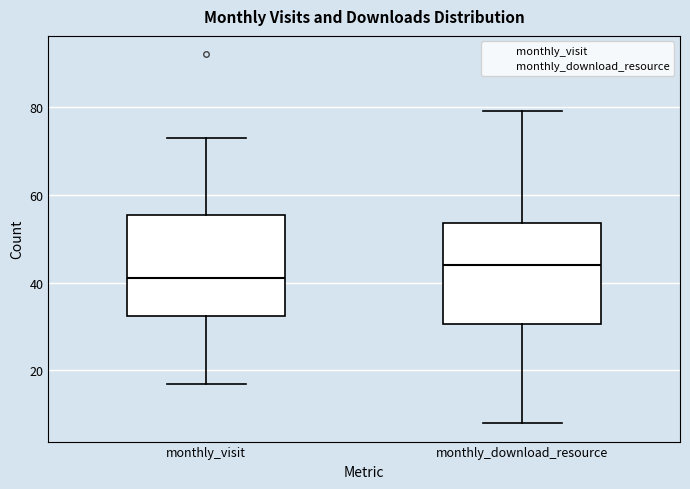

Which box has the highest median line?

monthly_download_resource